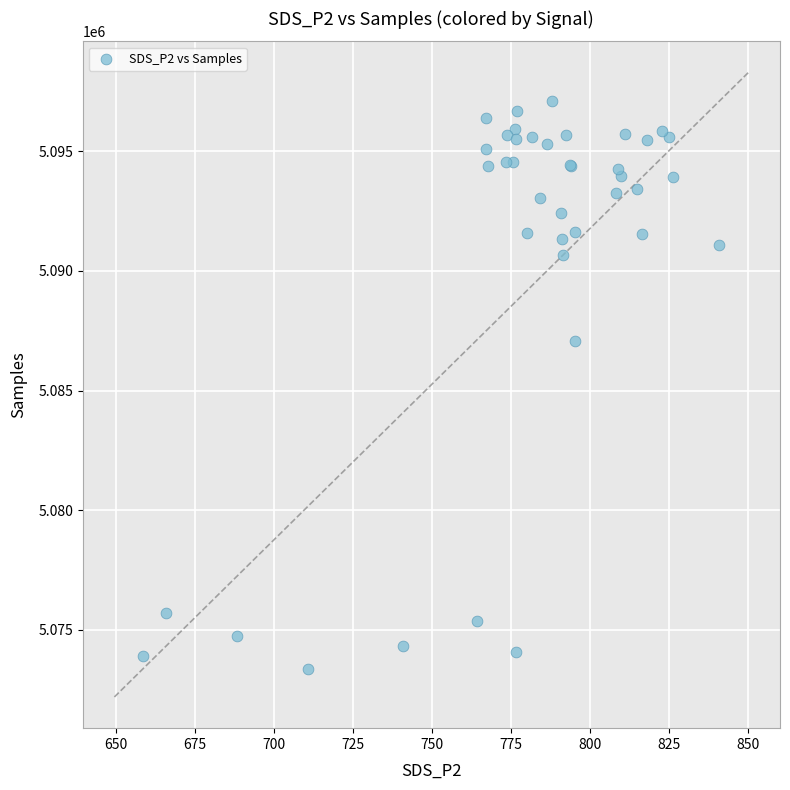

What Y value in the scatter plot is closest to 5085241?

5087061